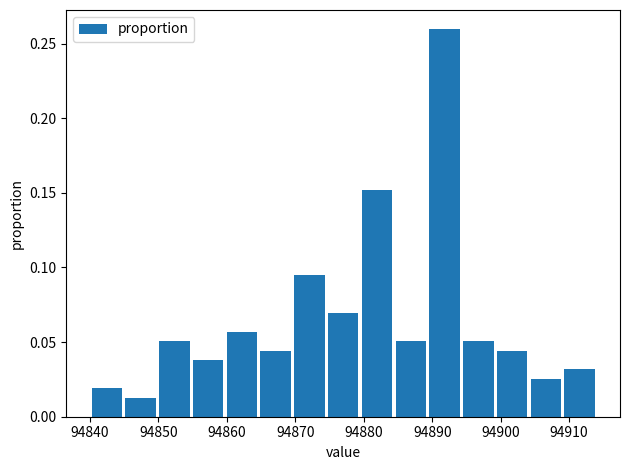

Reading left to right, transcribe this chart: for each bar, give the range it covers on the x-axis and its height. Neither the bar edges nor the heights are printed on the chart, so give them approximately, as read against the axes.

94840 to 94845: 0.020
94845 to 94850: 0.015
94850 to 94855: 0.050
94855 to 94860: 0.040
94860 to 94865: 0.055
94865 to 94870: 0.045
94870 to 94875: 0.095
94875 to 94879: 0.070
94879 to 94884: 0.150
94884 to 94889: 0.050
94889 to 94894: 0.260
94894 to 94899: 0.050
94899 to 94904: 0.045
94904 to 94909: 0.025
94909 to 94914: 0.030